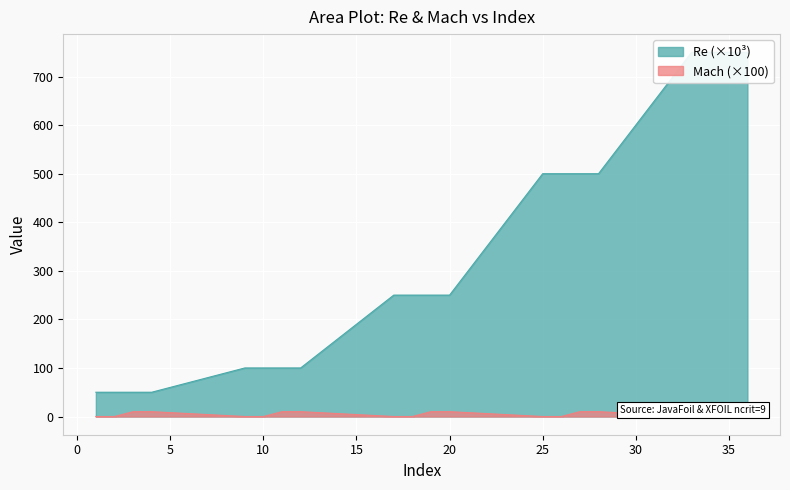

The value of Mach at 27 is 18. True or false?

False